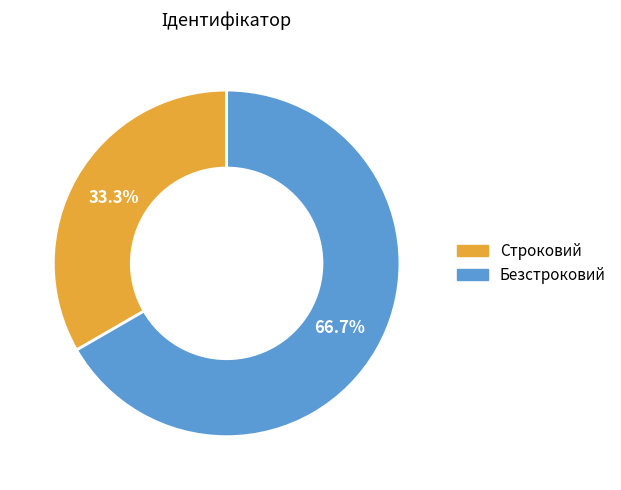

Do Безстроковий and Строковий together represent more than half of the pie?

Yes